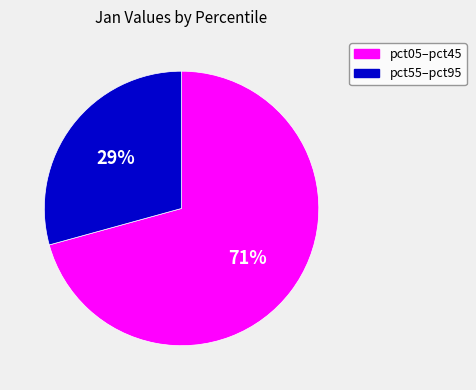

Is there any slice that represents more than half of the pie?

Yes